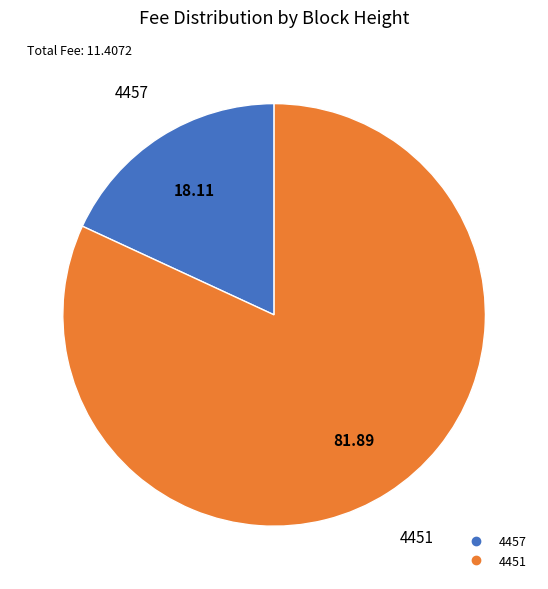

What is the smallest slice in the pie chart?

4457